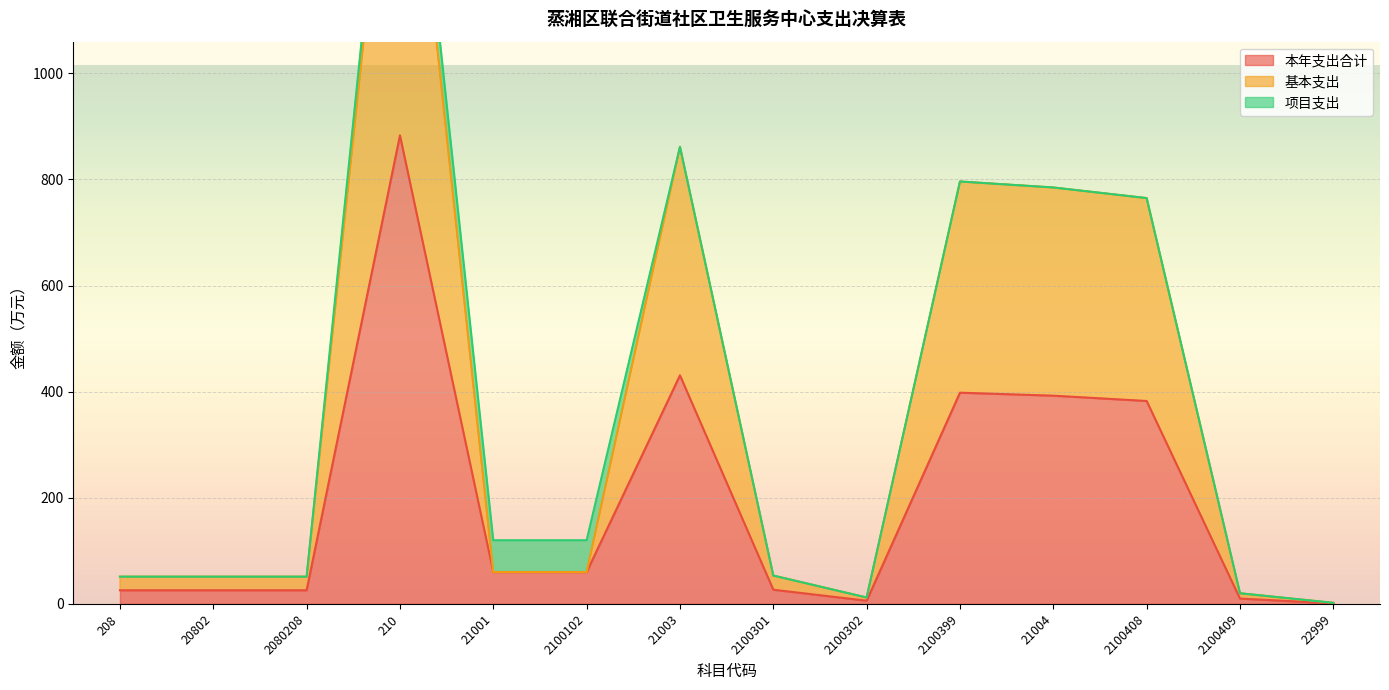

The 本年支出合计 series shows 19.0 at 21001. True or false?

False